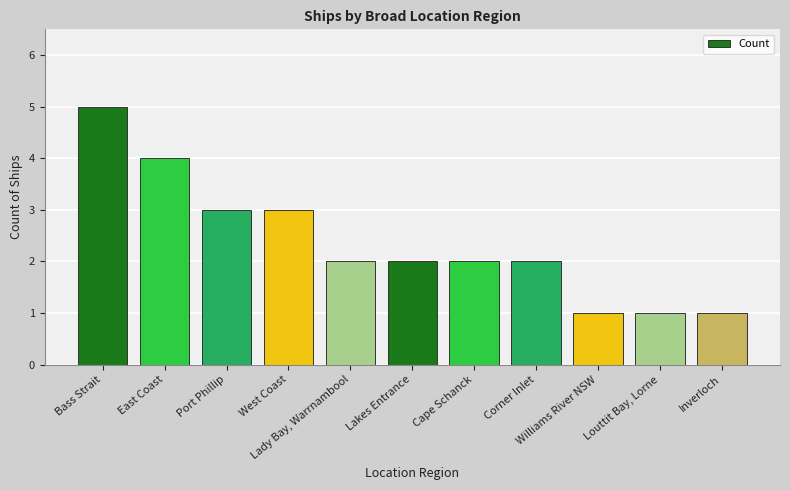

Between East Coast and Cape Schanck, which is larger?

East Coast